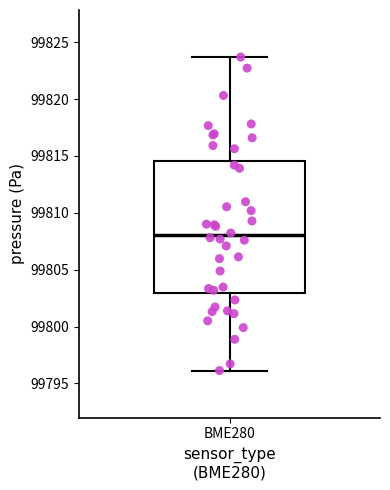

Transcribe this box plot: give where the median line is, the range the box spans, and where the two whiskers end, as read against the y-axis. The values are not printed on the chart, so give them approximately, as read against the axis.

median 99808.0, box 99803.0 to 99814.5, whiskers 99796.0 to 99823.5